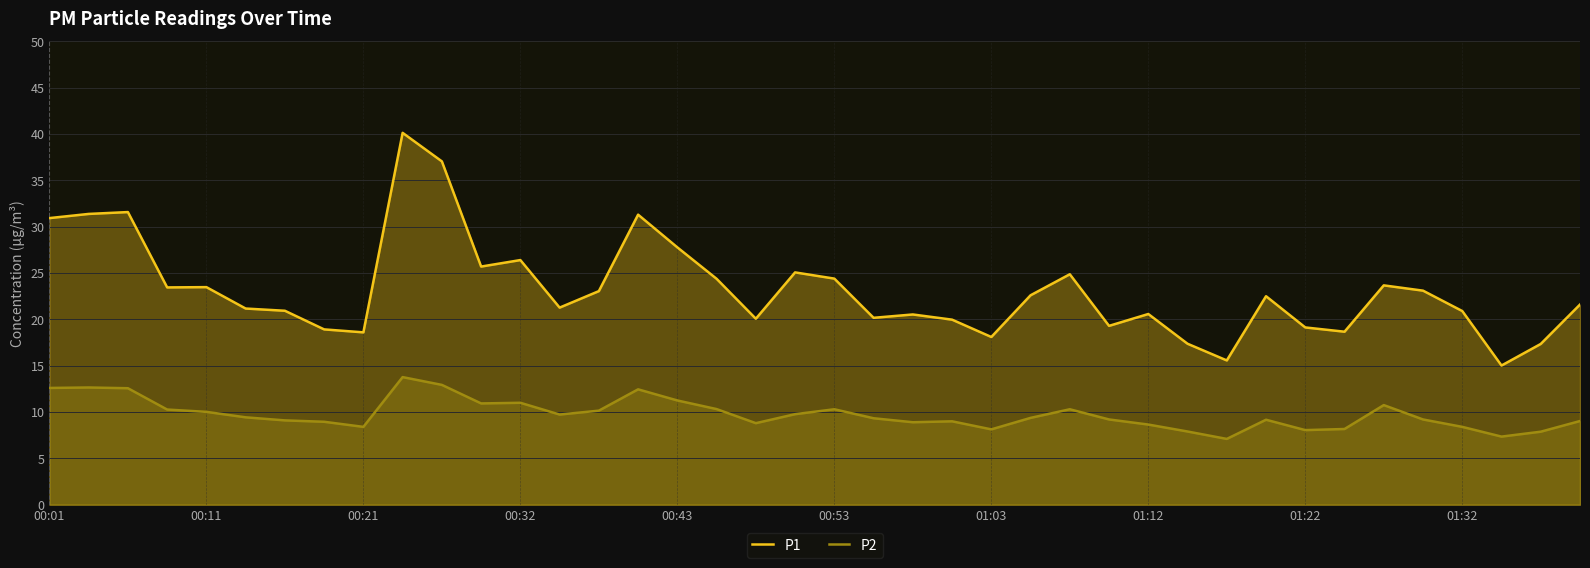

How many interior local peaks does the P2 series have?

9